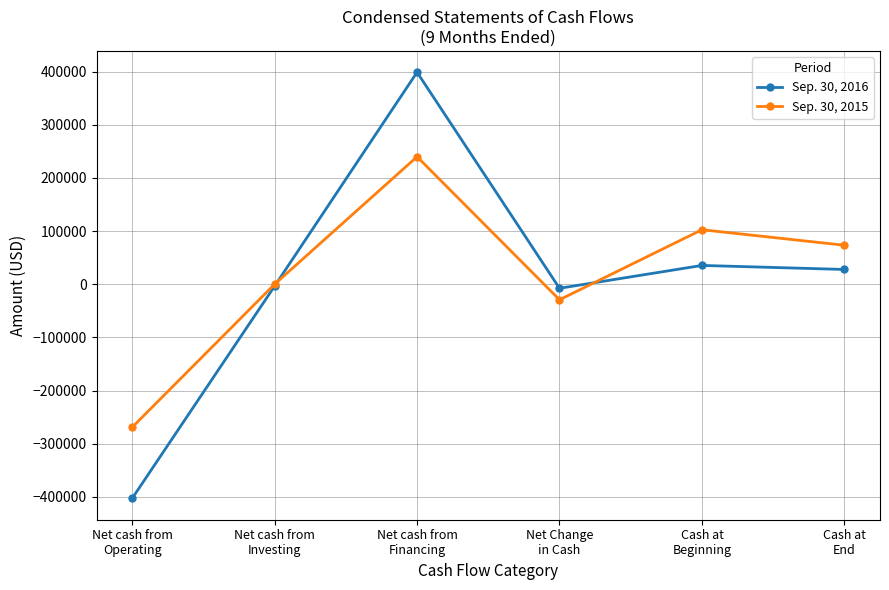

What is the average value of the Sep. 30, 2016 series?

8008